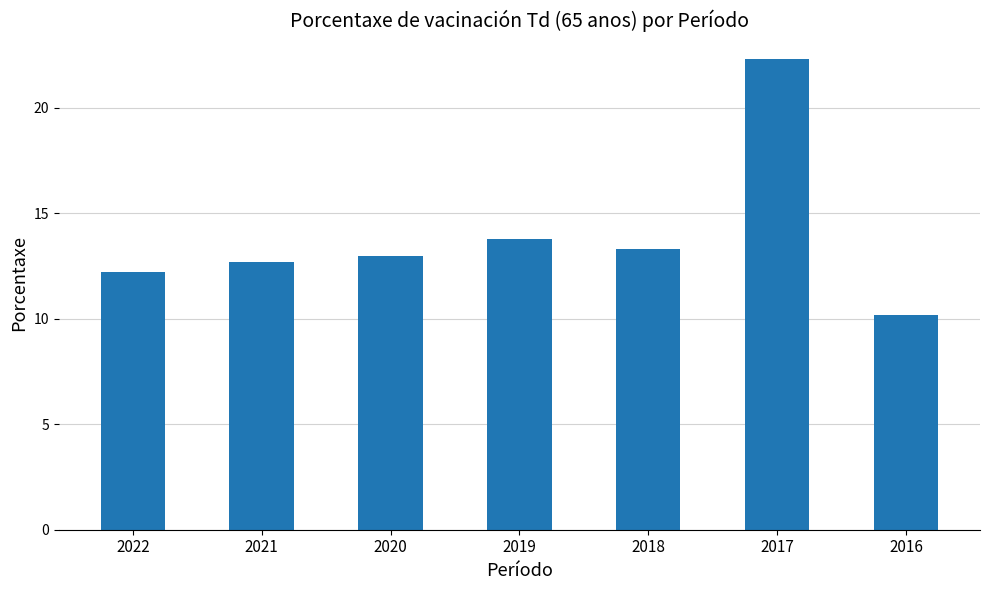

List the labels in order of value, largest first.

2017, 2019, 2018, 2020, 2021, 2022, 2016